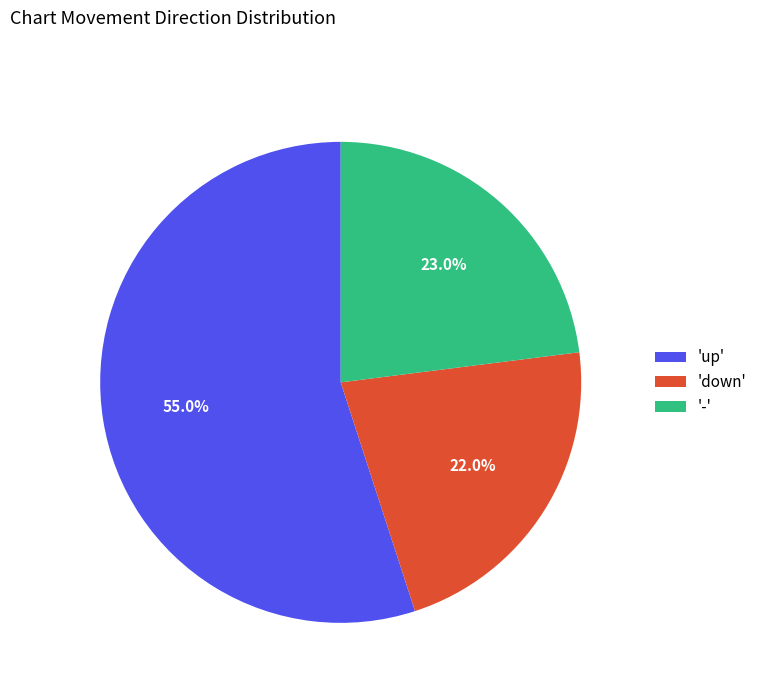

How many segments does this pie chart have?

3